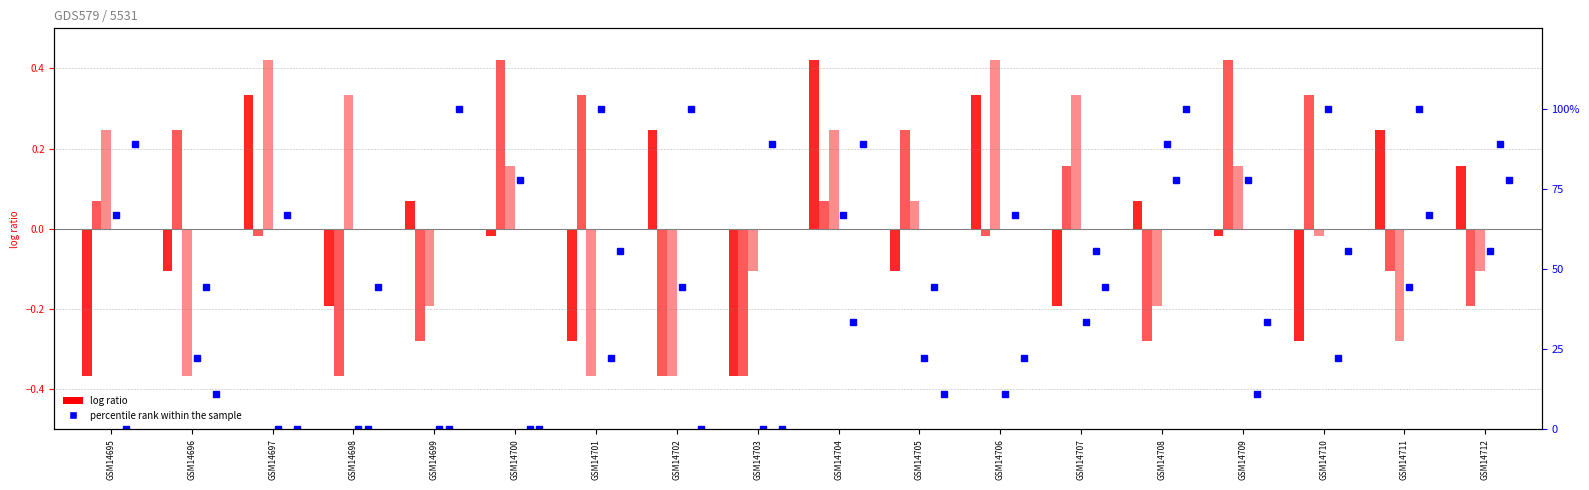

At which category is the sum across all series the highest?

GSM14708